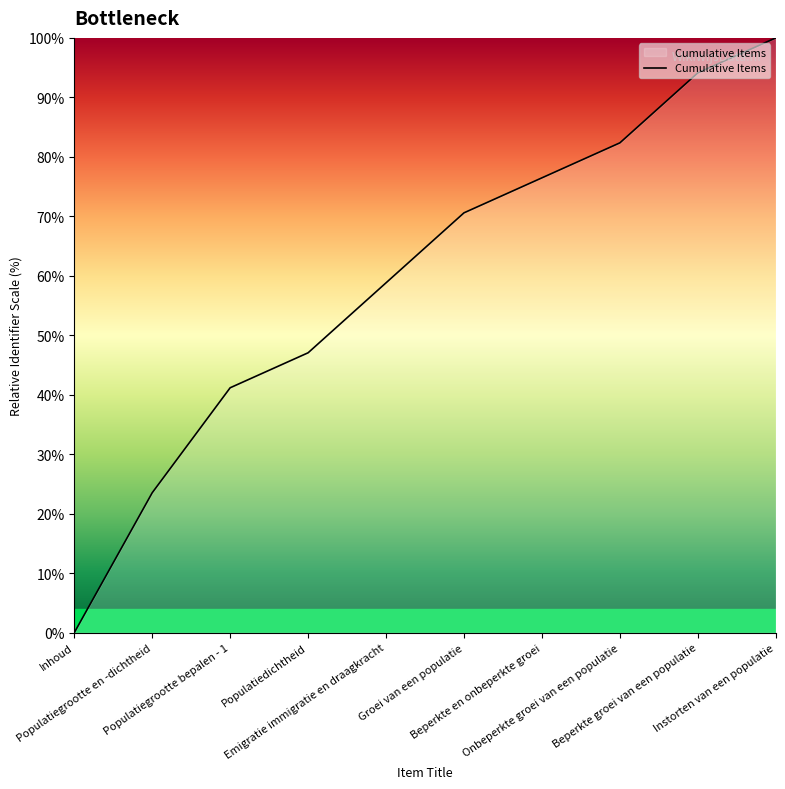

True or false: the data shows 58.8 at Emigratie immigratie en draagkracht.

True